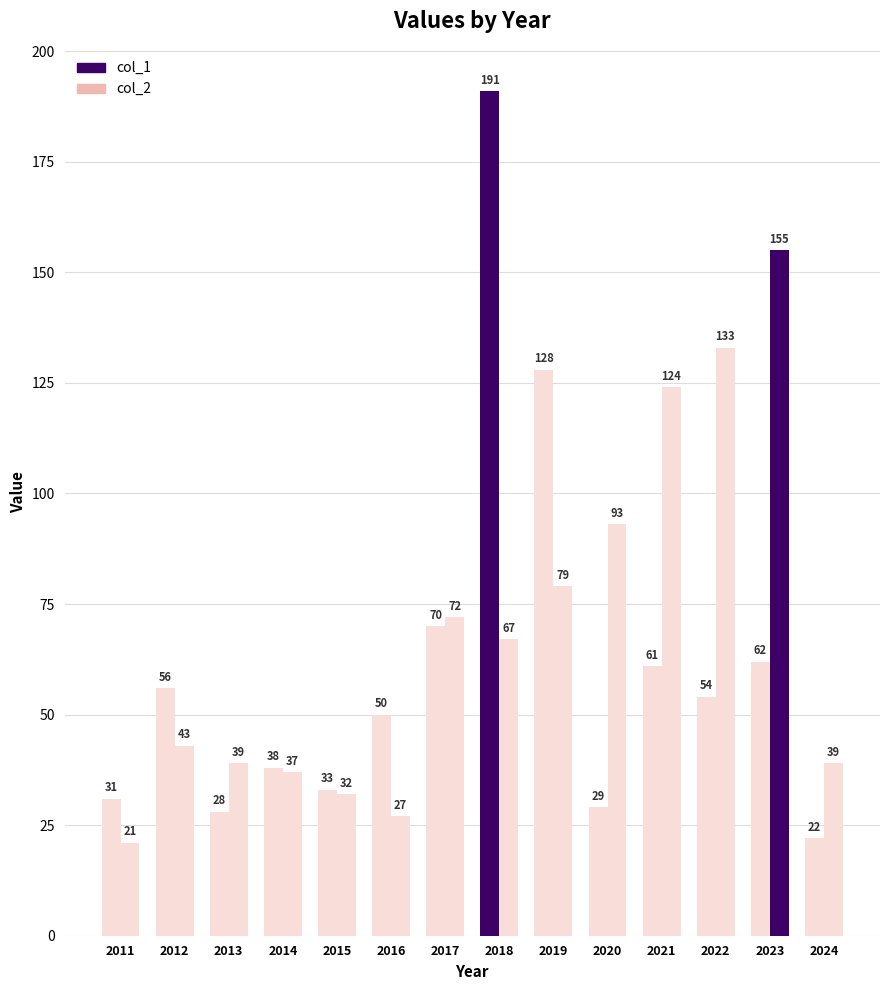

Count the number of data series in this chart.

2